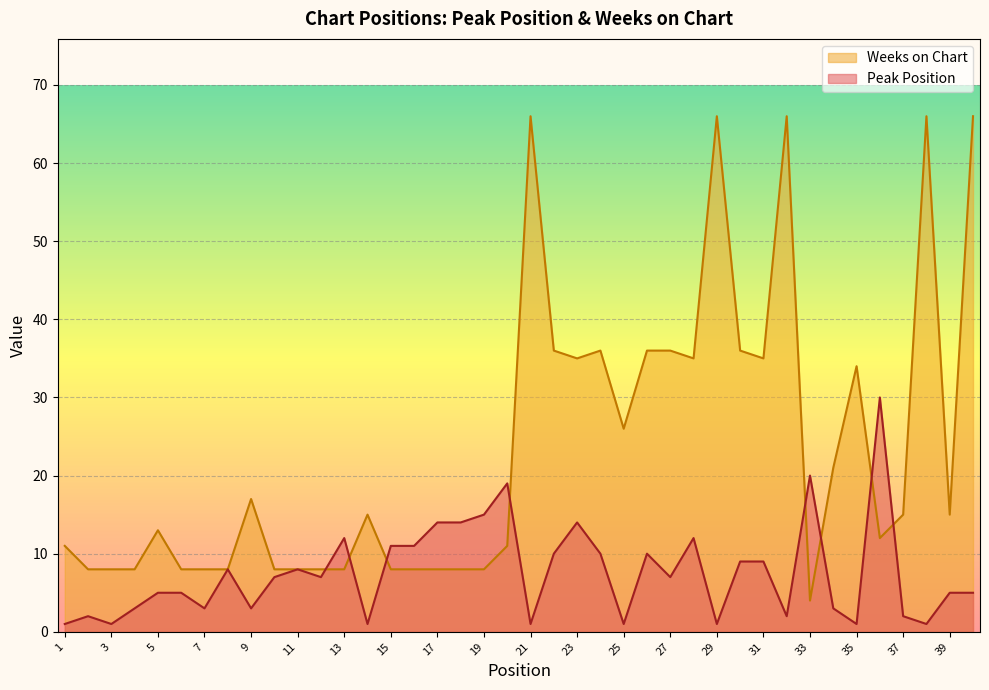

Which series has the largest total across all categories?

Weeks on Chart